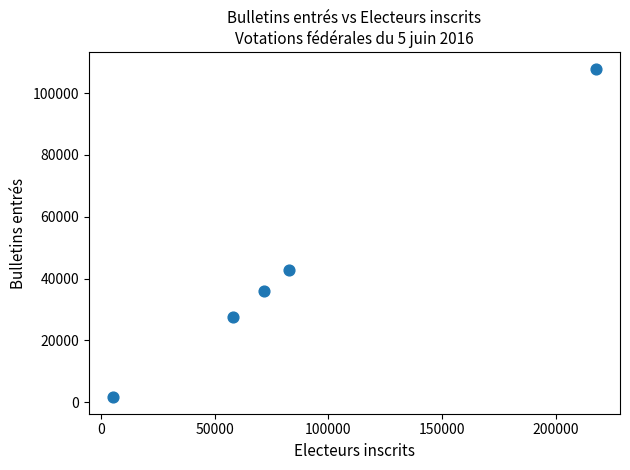

What Y value in the scatter plot is closest to 54743?

42844